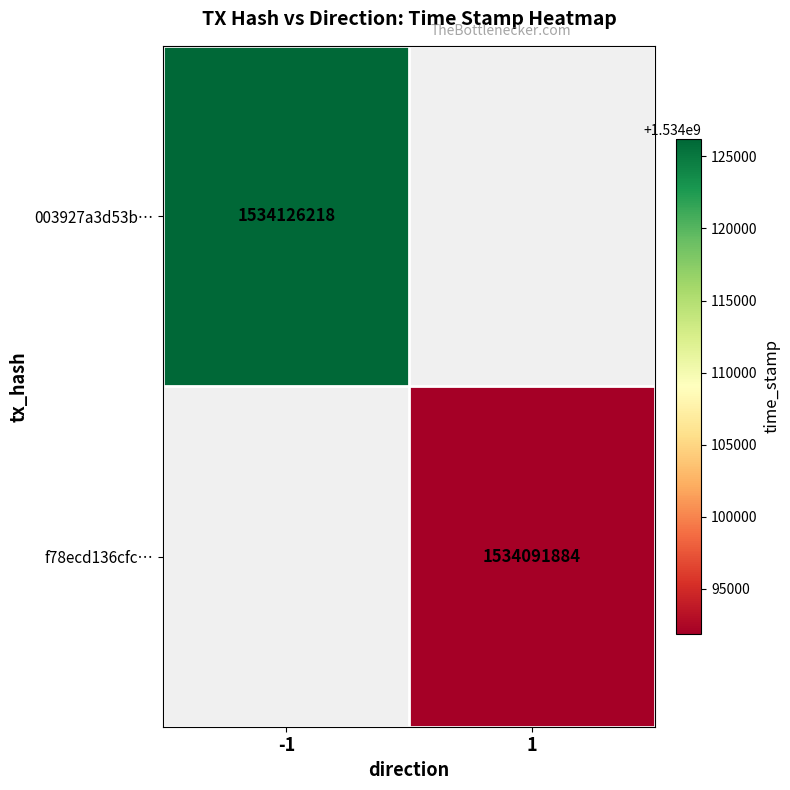

At which category does the chart reach its peak across all series?

-1